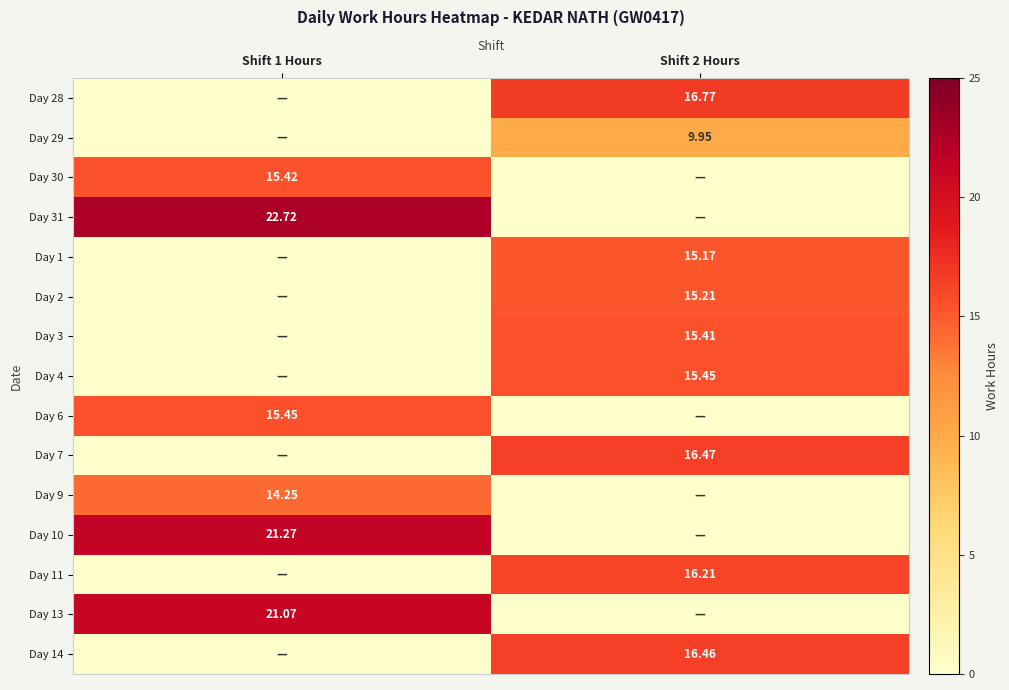

What is the total value across all series at Shift 2 Hours?

137.1